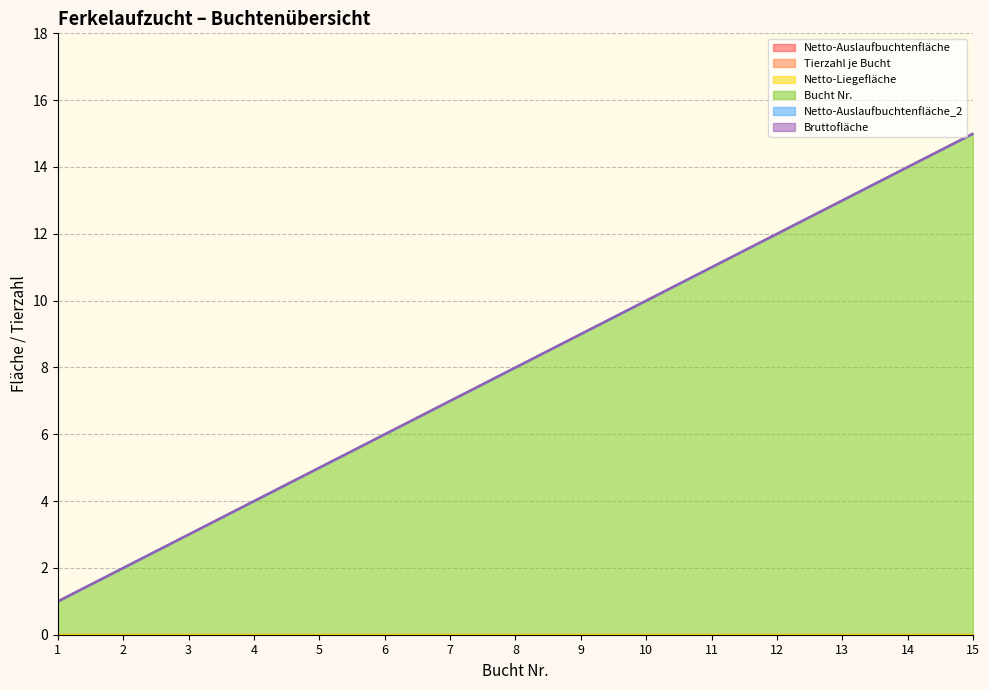

Which has a higher value, 6 or 14?

6